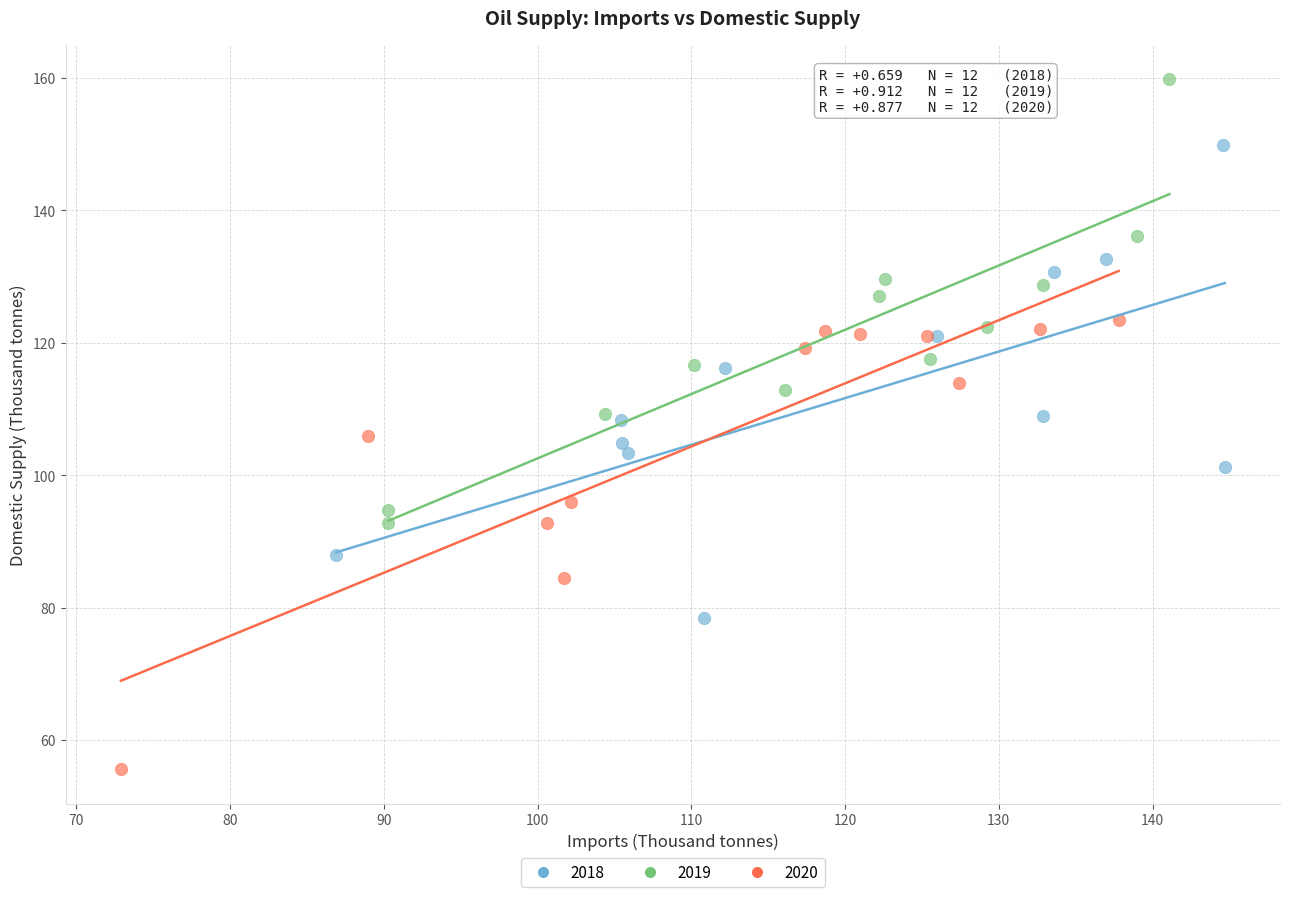

Which series reaches the maximum Y coordinate?

2019